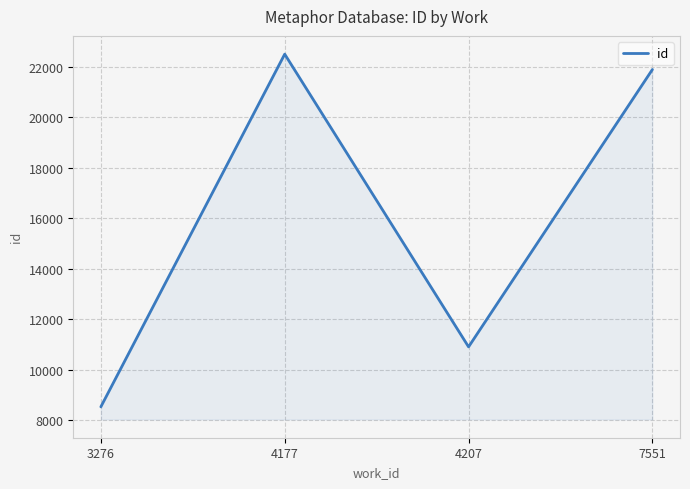

Approximately how many times larger is the value at 4207 compared to 7551?

0.5